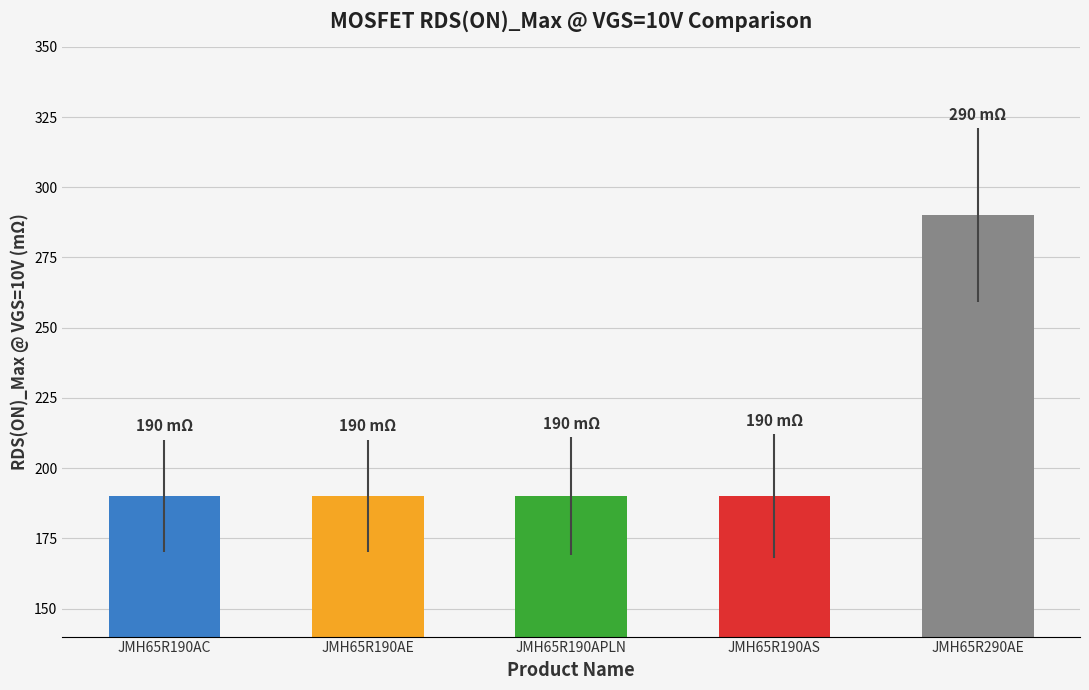

What is the sum of the values at JMH65R190AS and JMH65R290AE?

480